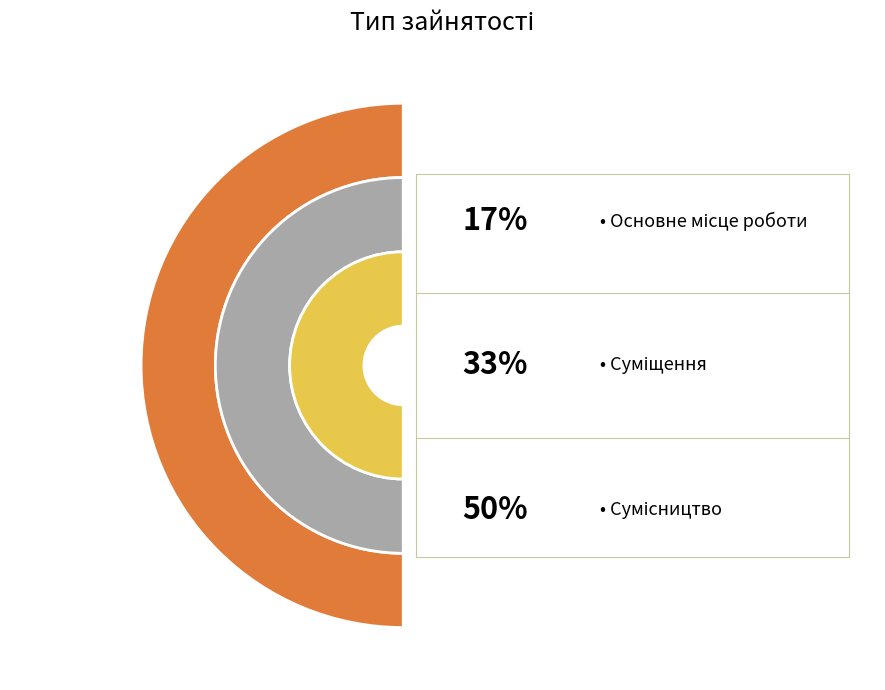

Rank the categories by value from highest to lowest.

Сумісництво, Суміщення, Основне місце роботи